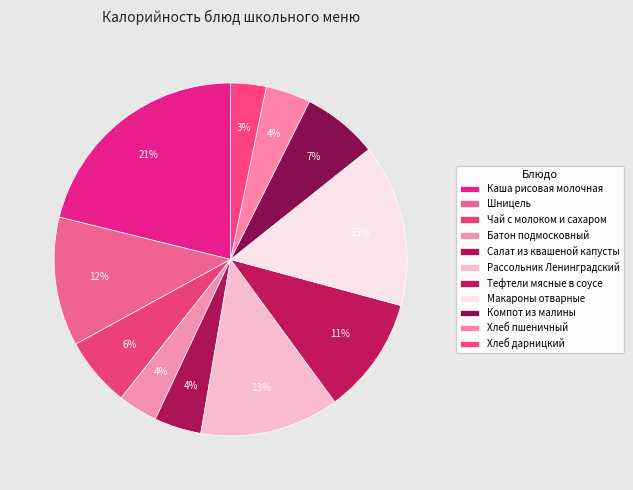

Rank the categories by value from lowest to highest.

Хлеб дарницкий, Батон подмосковный, Хлеб пшеничный, Салат из квашеной капусты, Чай с молоком и сахаром, Компот из малины, Тефтели мясные в соусе, Шницель, Рассольник Ленинградский, Макароны отварные, Каша рисовая молочная